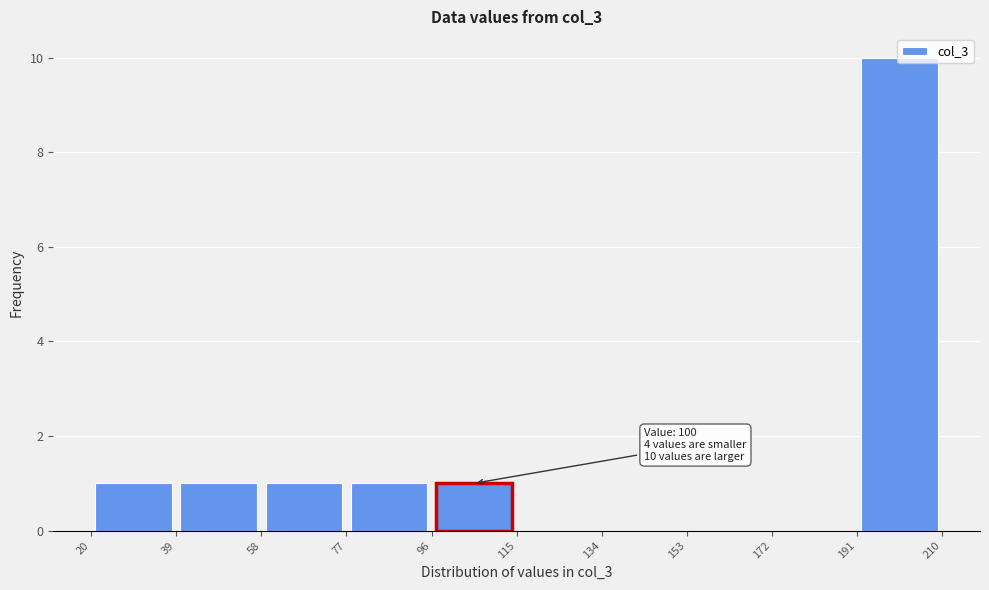

Which range on the x-axis has the tallest bar?

191 to 210